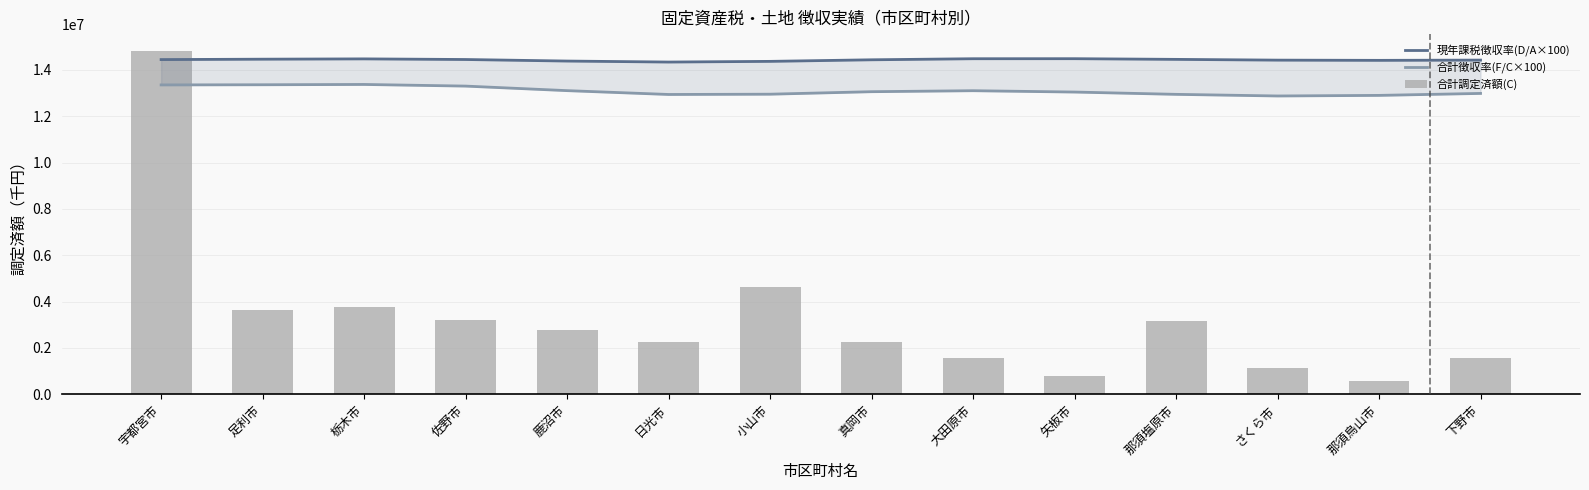

At how many categories does at least one series exceed 11109718?

14